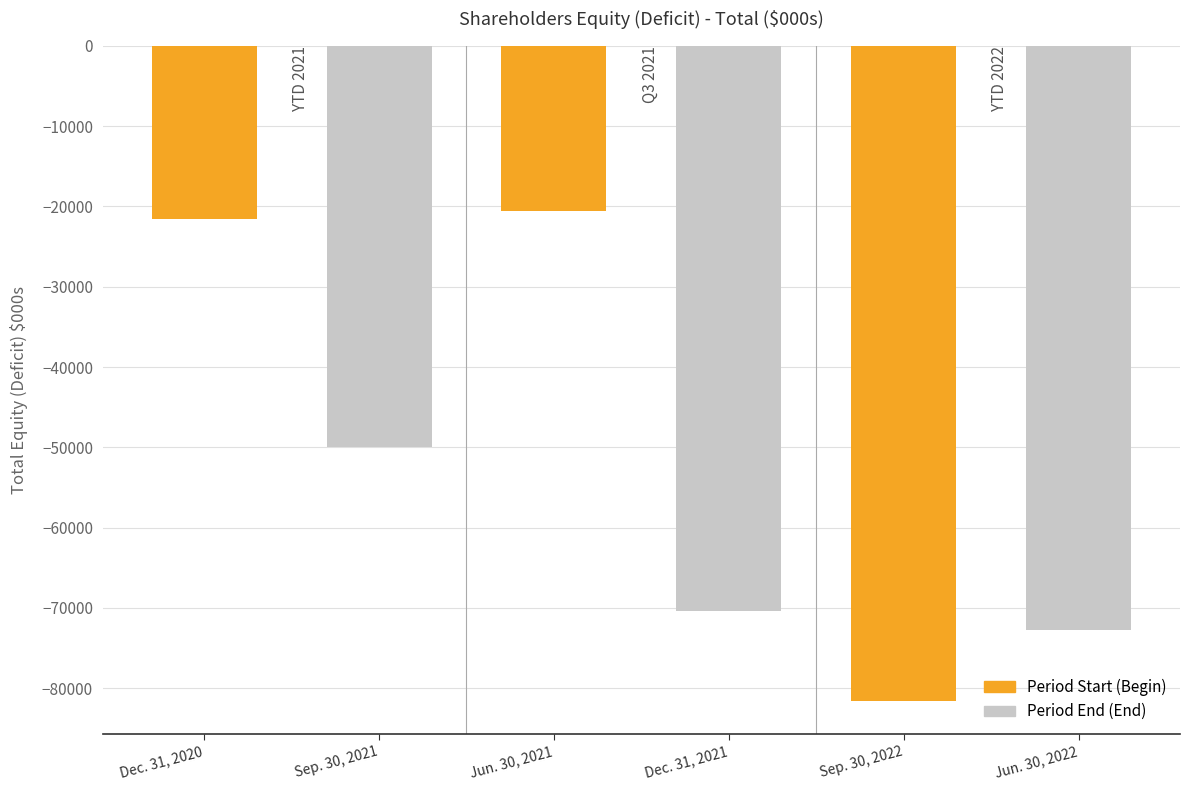

What position from the right is Jun. 30, 2022?

1